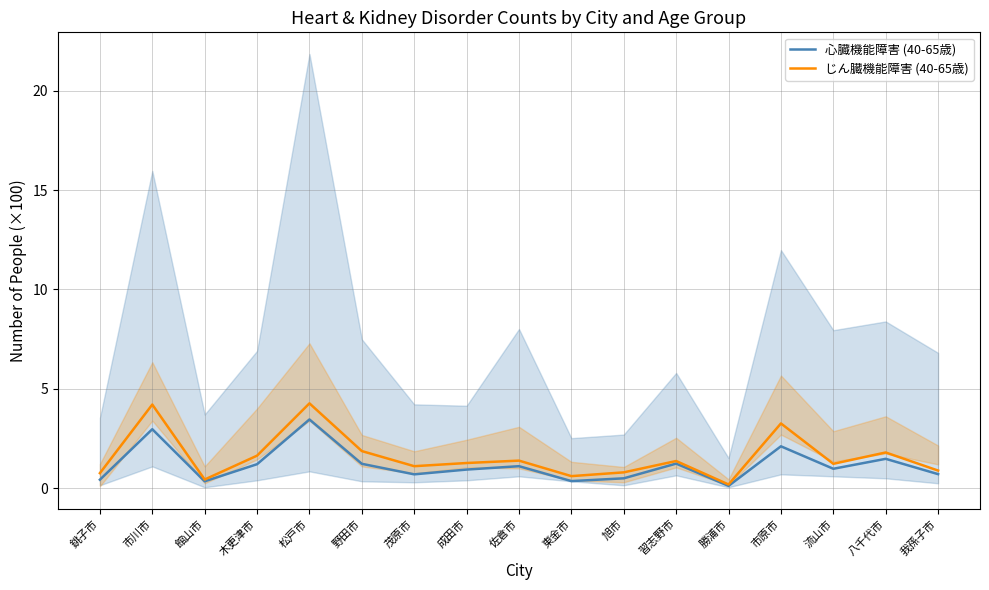

How many lines are shown in the chart?

2